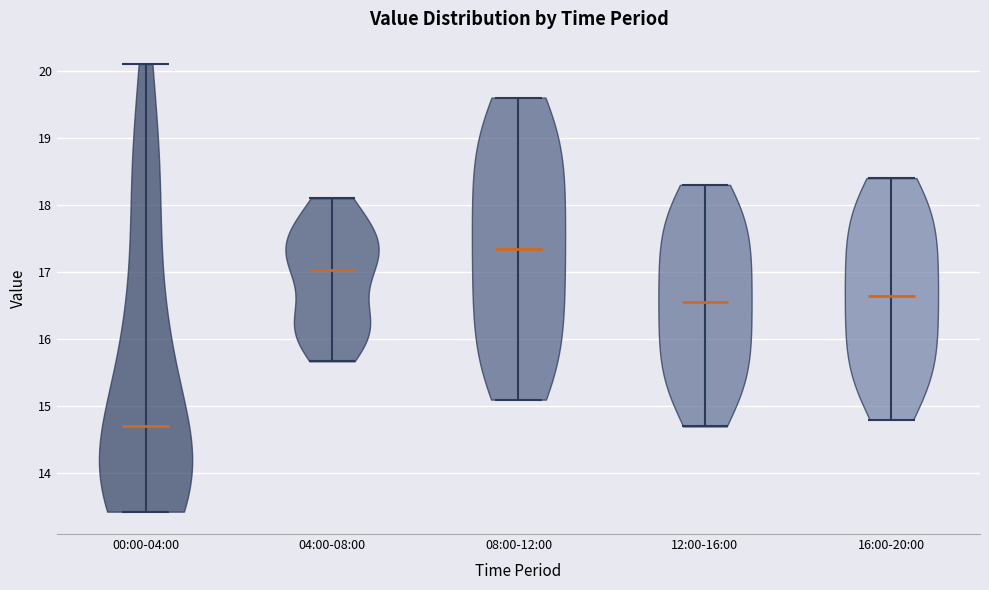

Reading left to right, read every violin against the y-axis: where its median line is, and the lowest and highest points it reaches. The values are not printed on the chart, so give them approximately, as read against the axis.

00:00-04:00: median line 14.7, lowest point 13.4, highest point 20.1
04:00-08:00: median line 17.0, lowest point 15.7, highest point 18.1
08:00-12:00: median line 17.4, lowest point 15.1, highest point 19.6
12:00-16:00: median line 16.6, lowest point 14.7, highest point 18.3
16:00-20:00: median line 16.7, lowest point 14.8, highest point 18.4